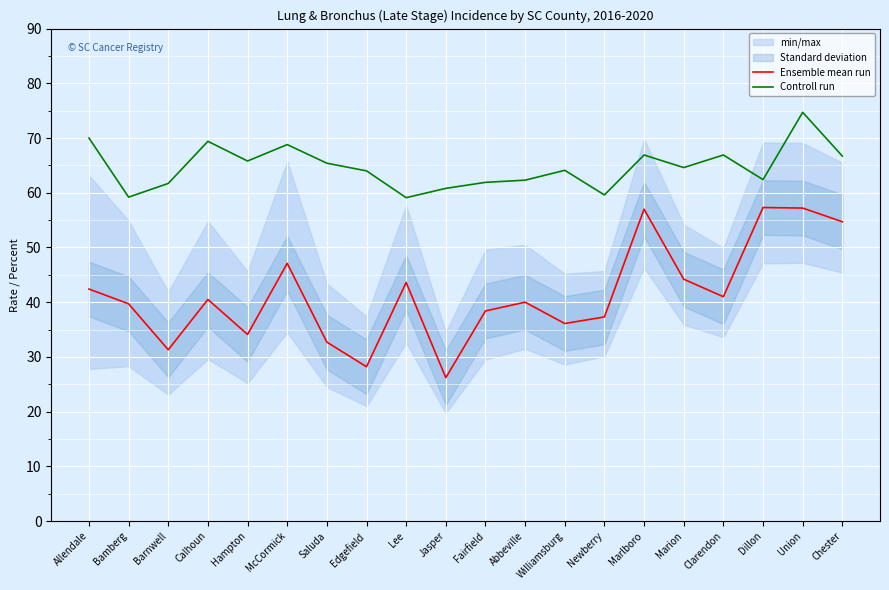

Between Allendale and Jasper, which series saw the biggest shift?

Ensemble mean run